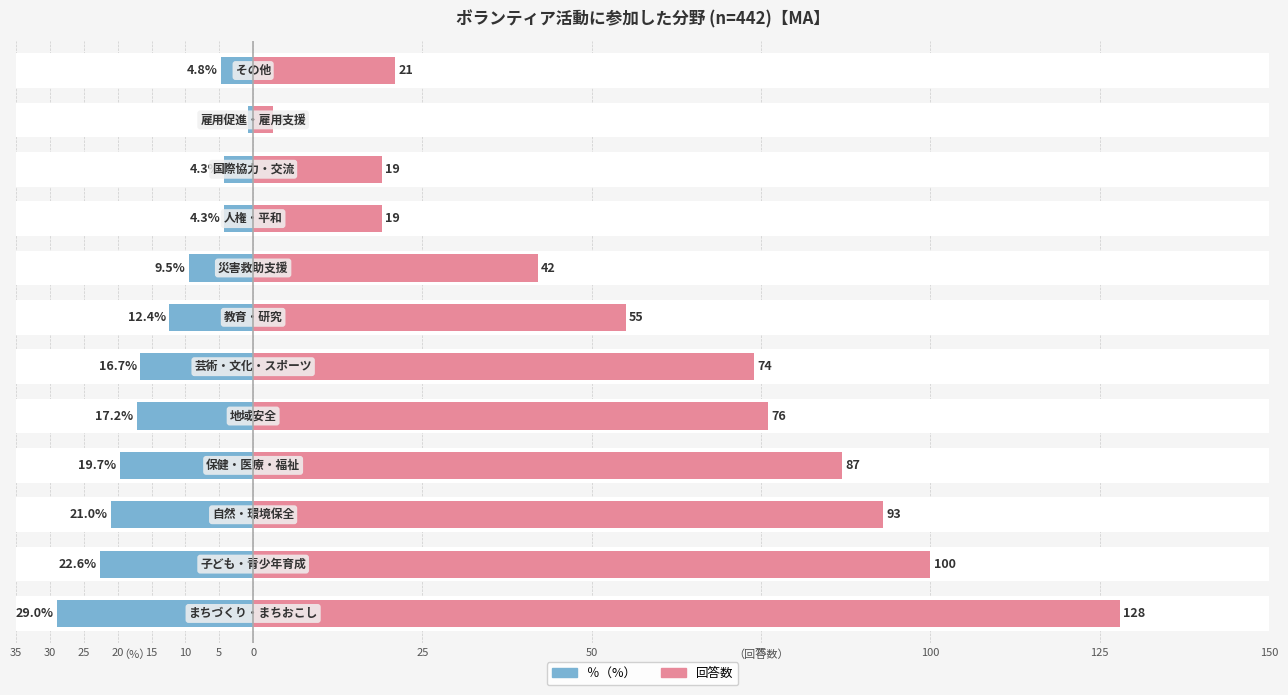

How many values in the ％（%） series exceed -12?

5